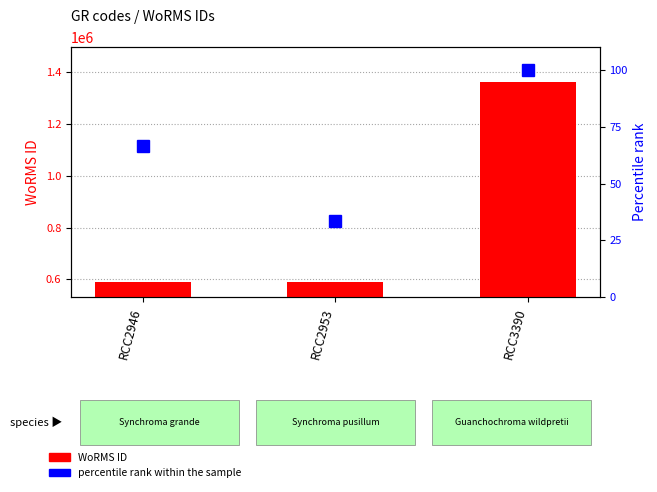

Rank the series by their average value, from highest to lowest.

WoRMS ID, percentile rank within the sample